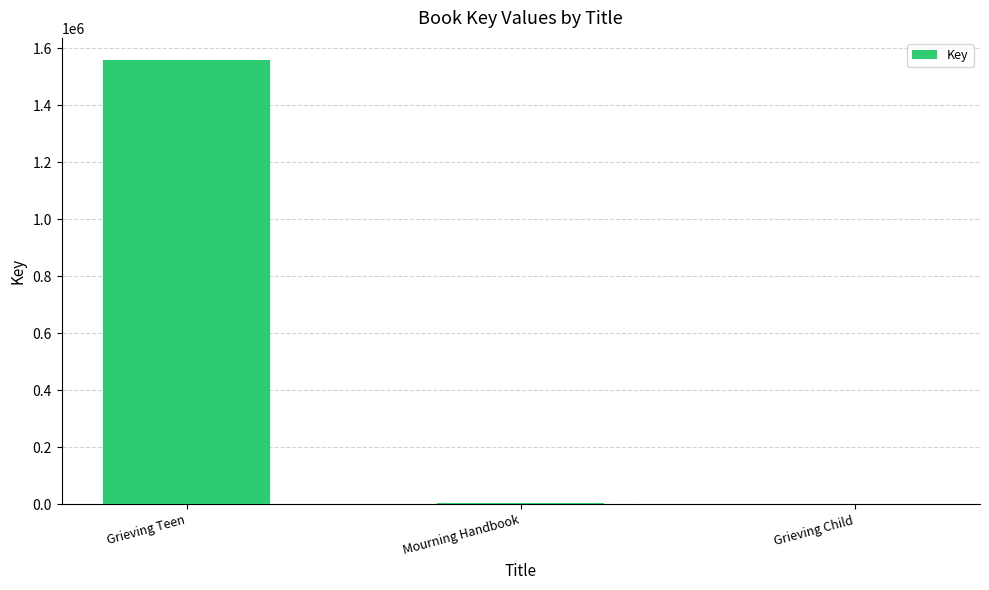

What is the maximum value shown in the chart?

1558722